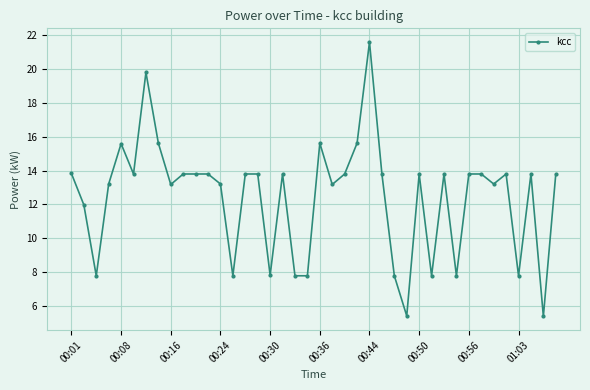

What is the value of the 34th point from the left?

13.8